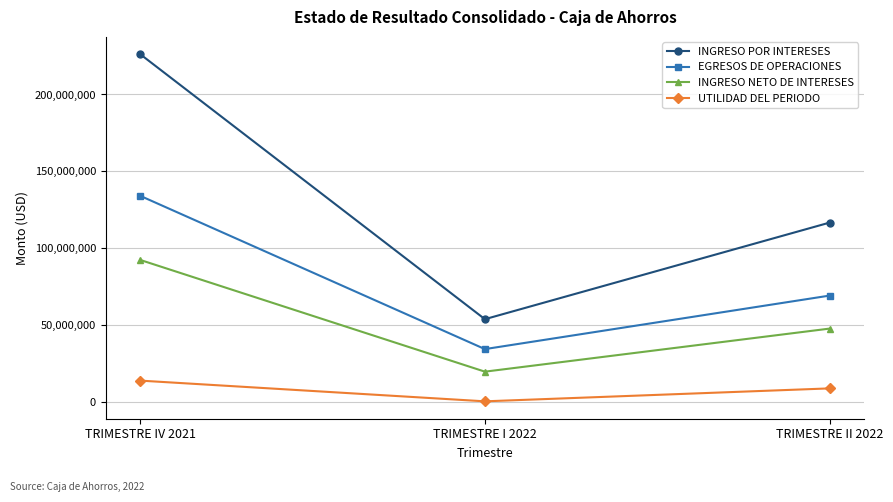

What is the difference between the EGRESOS DE OPERACIONES values at TRIMESTRE II 2022 and TRIMESTRE IV 2021?

64956385.6